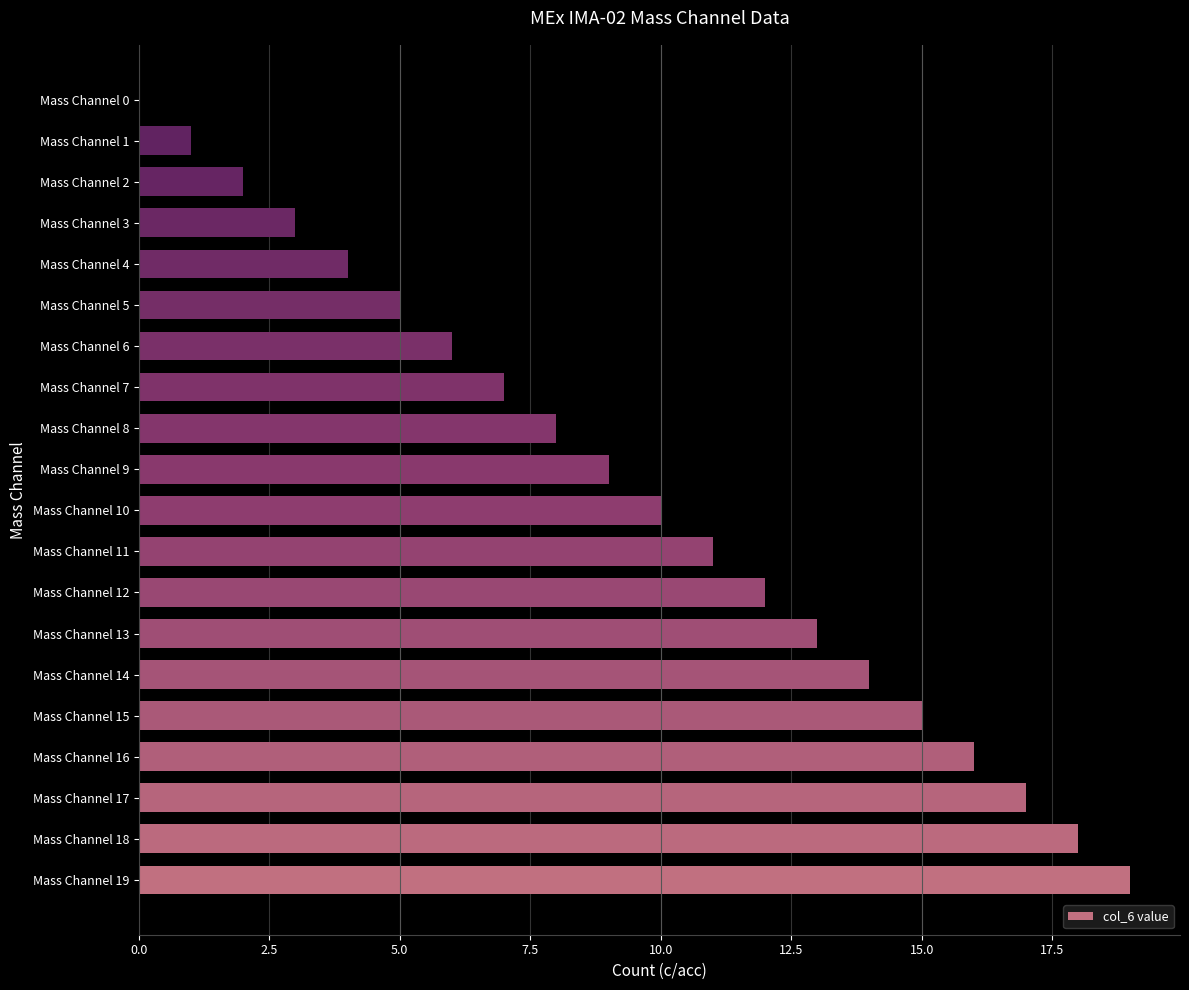

Which has a higher value, Mass Channel 0 or Mass Channel 12?

Mass Channel 12